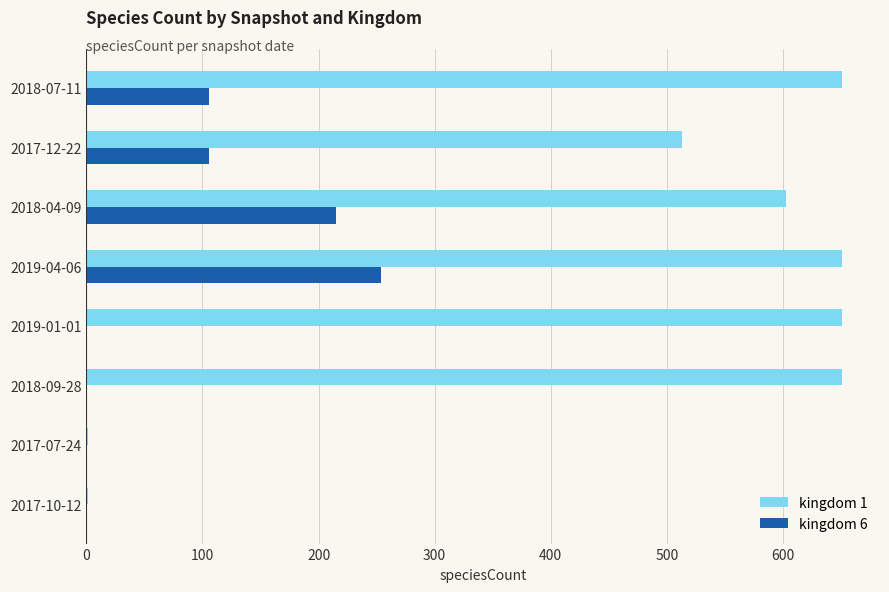

What is the greatest value displayed?

651